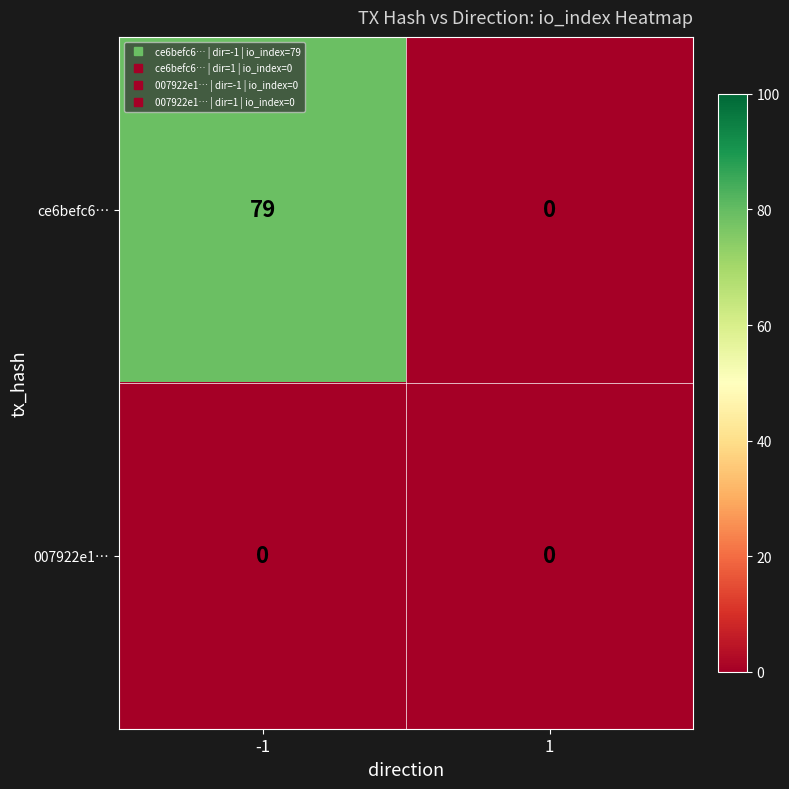

Which series has the largest range (max minus min)?

ce6befc6…